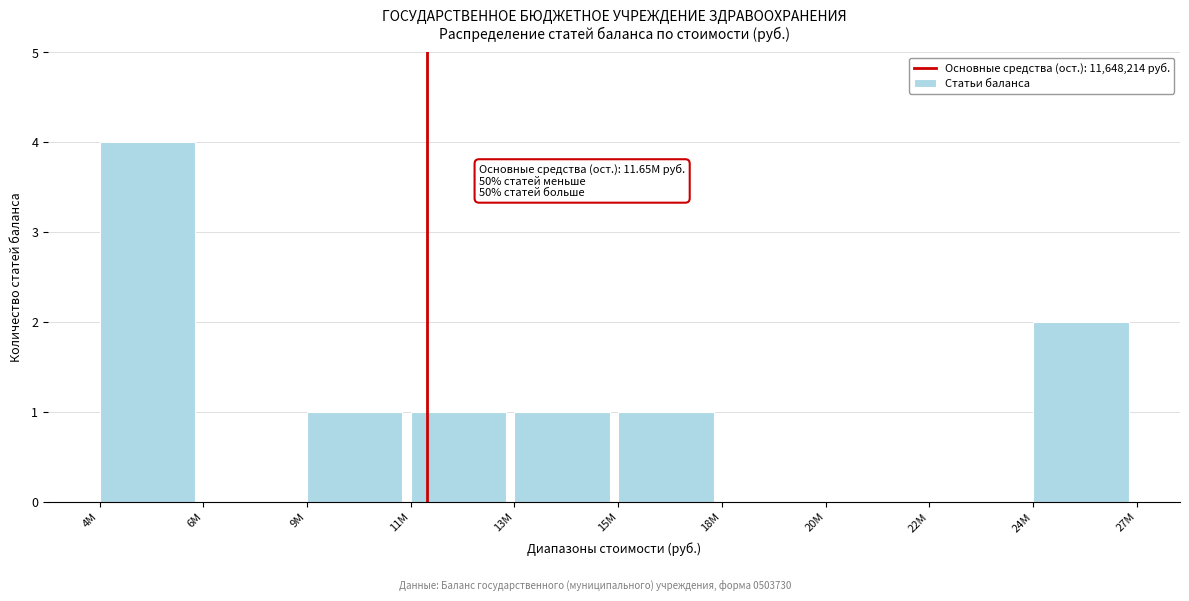

Reading left to right, what are all the values shown in this chart?

4M=4	6M=0	9M=1	11M=1	13M=1	15M=1	18M=0	20M=0	22M=0	24M=2